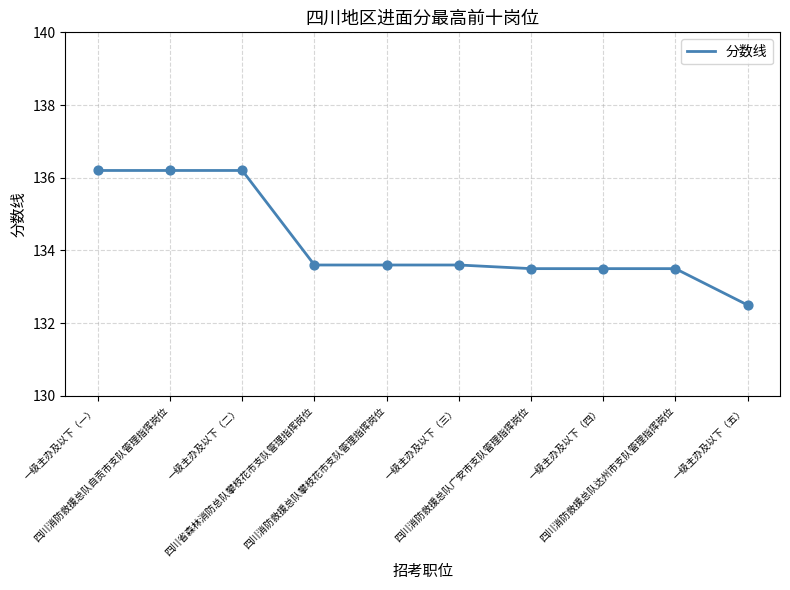

What is the change in value from 一级主办及以下（一） to 四川省森林消防总队攀枝花市支队管理指挥岗位?

-2.6